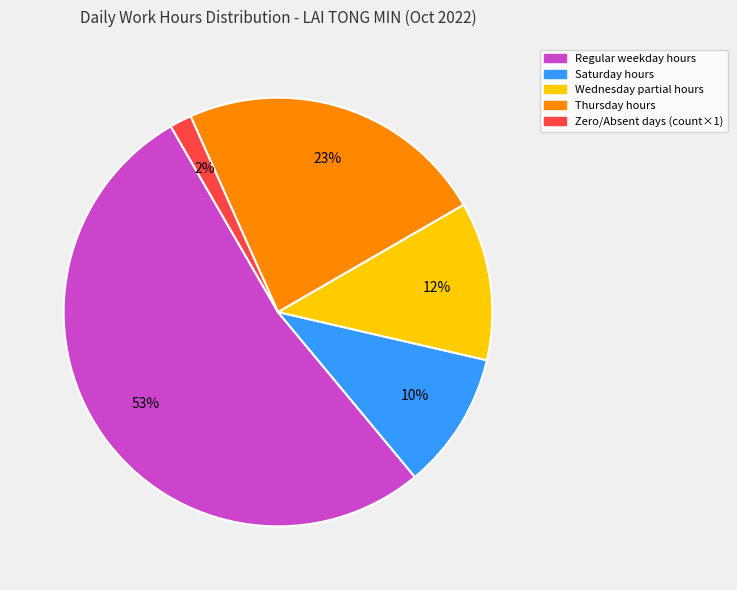

Is there any slice that represents more than half of the pie?

Yes